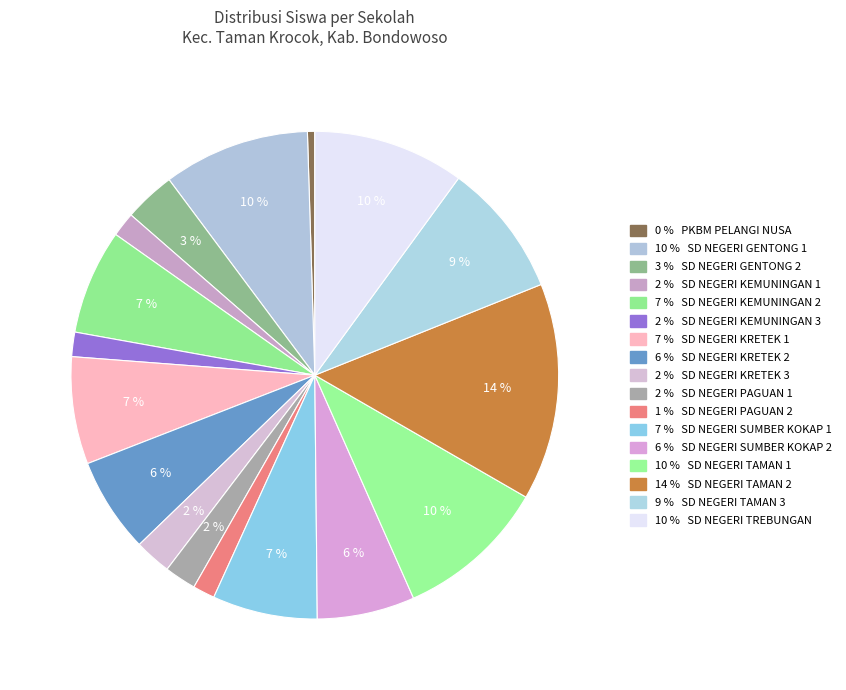

Which slice is the largest?

SD NEGERI TAMAN 2